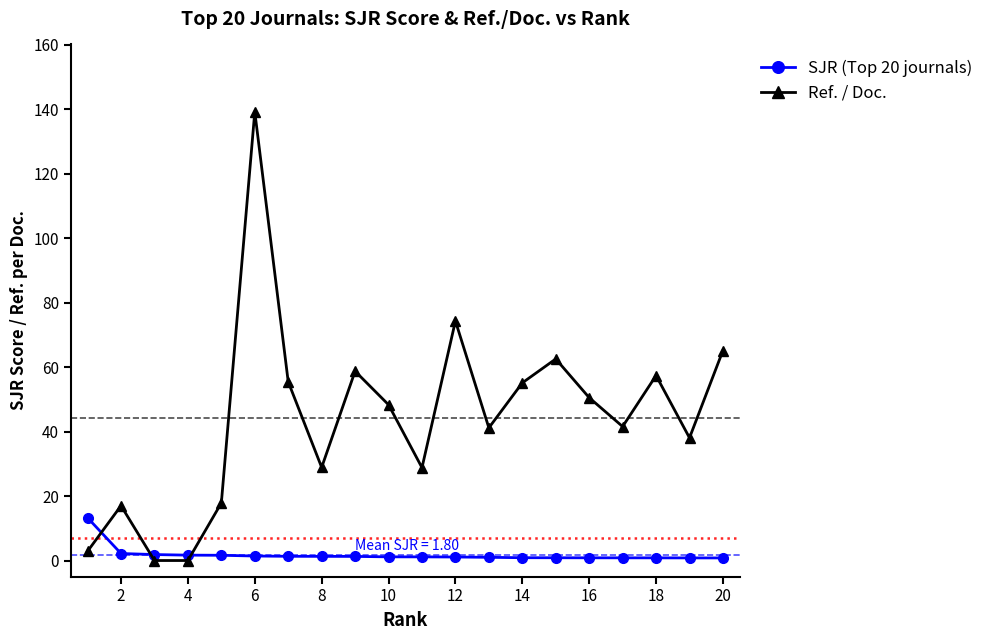

What are all the series names shown in the legend?

SJR (Top 20 journals), Ref. / Doc.